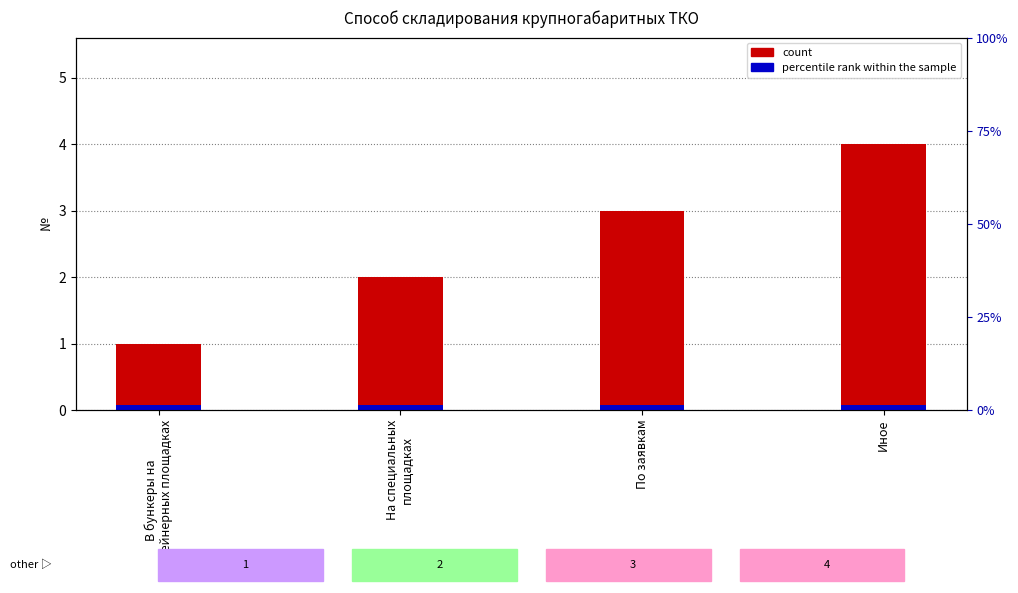

Is it true that the value at Иное is 1?

False